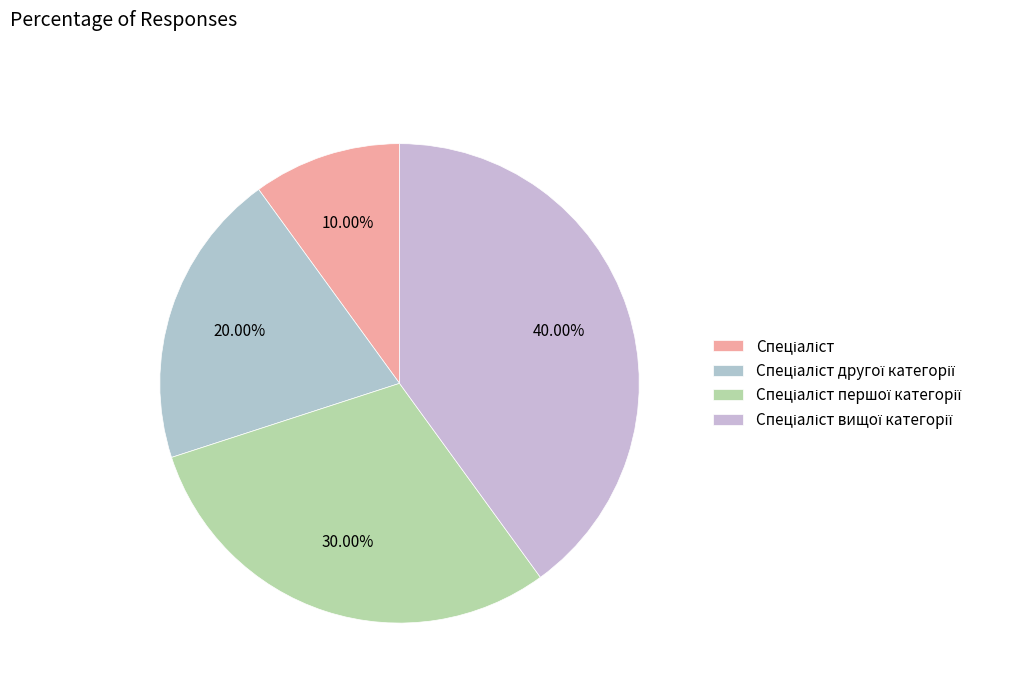

How many slices are in this pie chart?

4